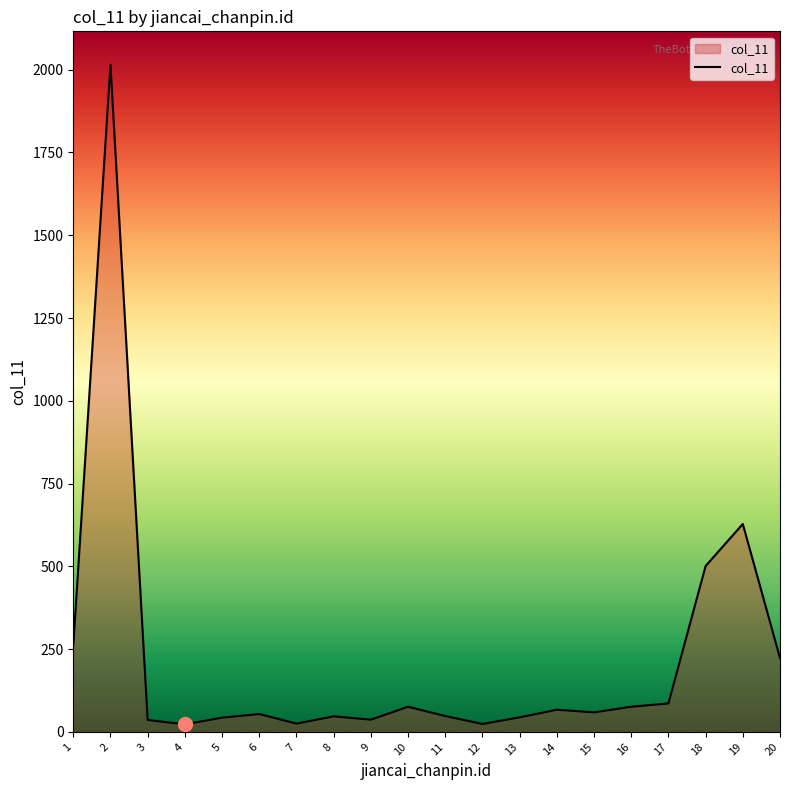

What is the approximate value at 19, to the nearest 50?

650